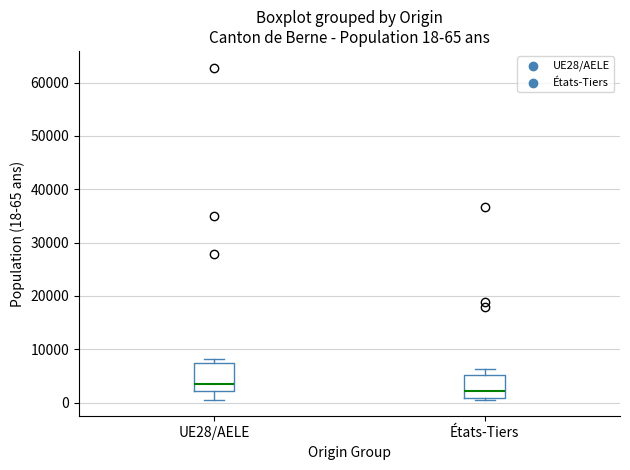

Comparing the boxes themselves (not the whiskers), which one is the tallest?

UE28/AELE